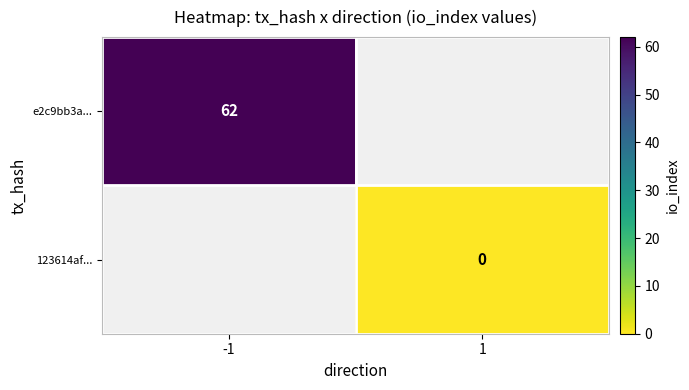

Is it true that e2c9bb3a... equals 92 at -1?

False